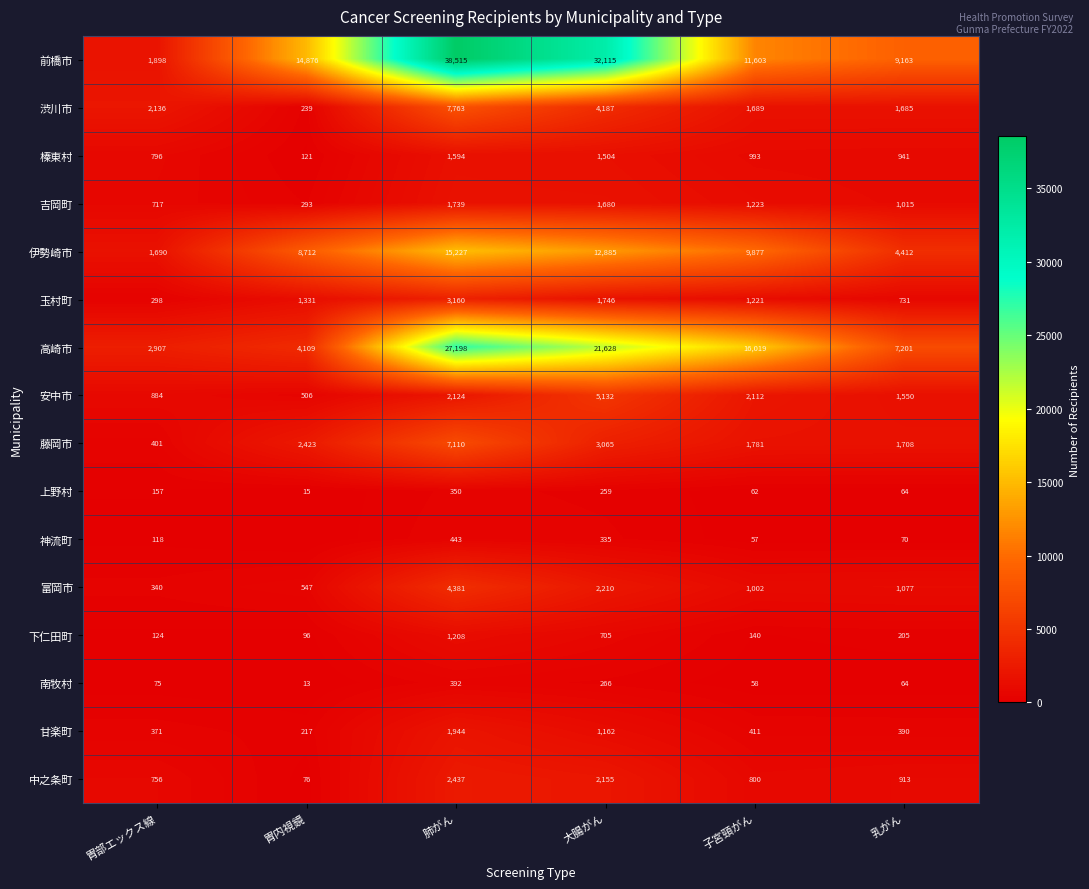

What is the sum of all 富岡市 values?

9557